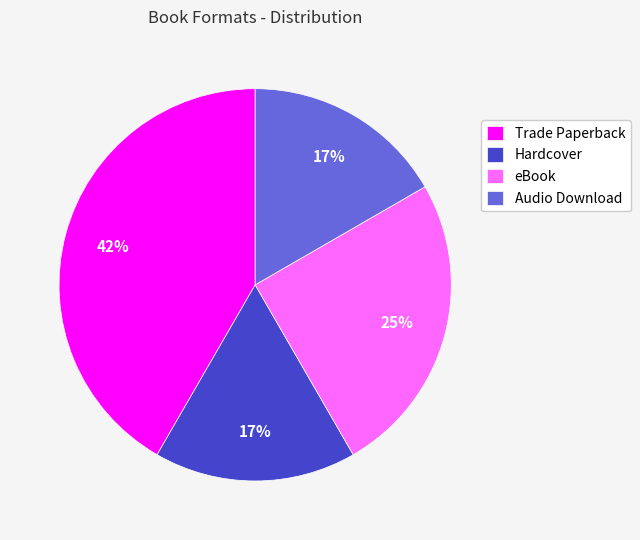

Which has a higher value, Trade Paperback or Audio Download?

Trade Paperback